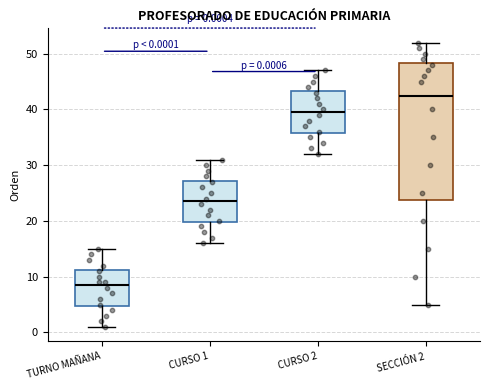

Which box's median line is the lowest?

TURNO MAÑANA